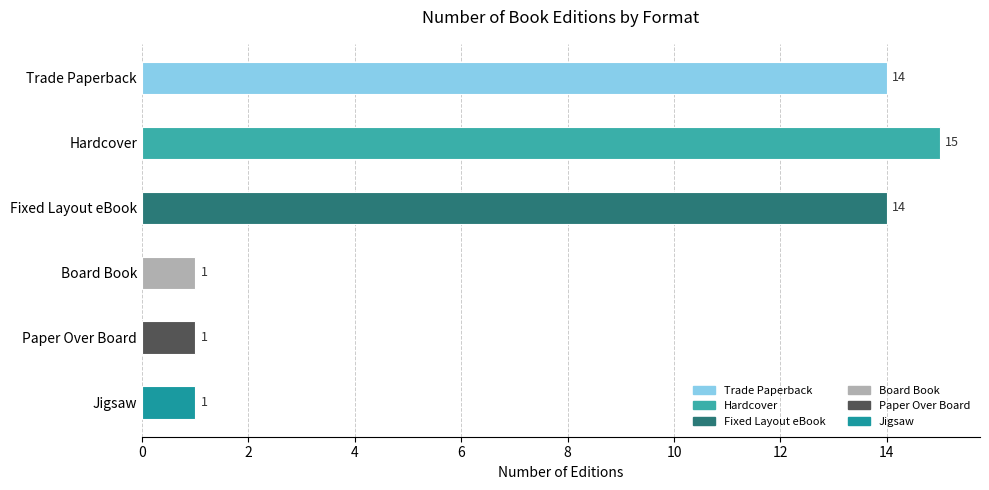

Where is the data nearest to the value 8?

Trade Paperback